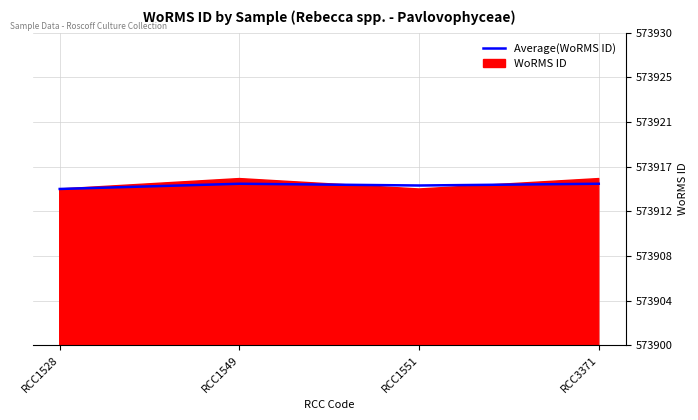

True or false: the data shows 573916 at RCC1549.

True